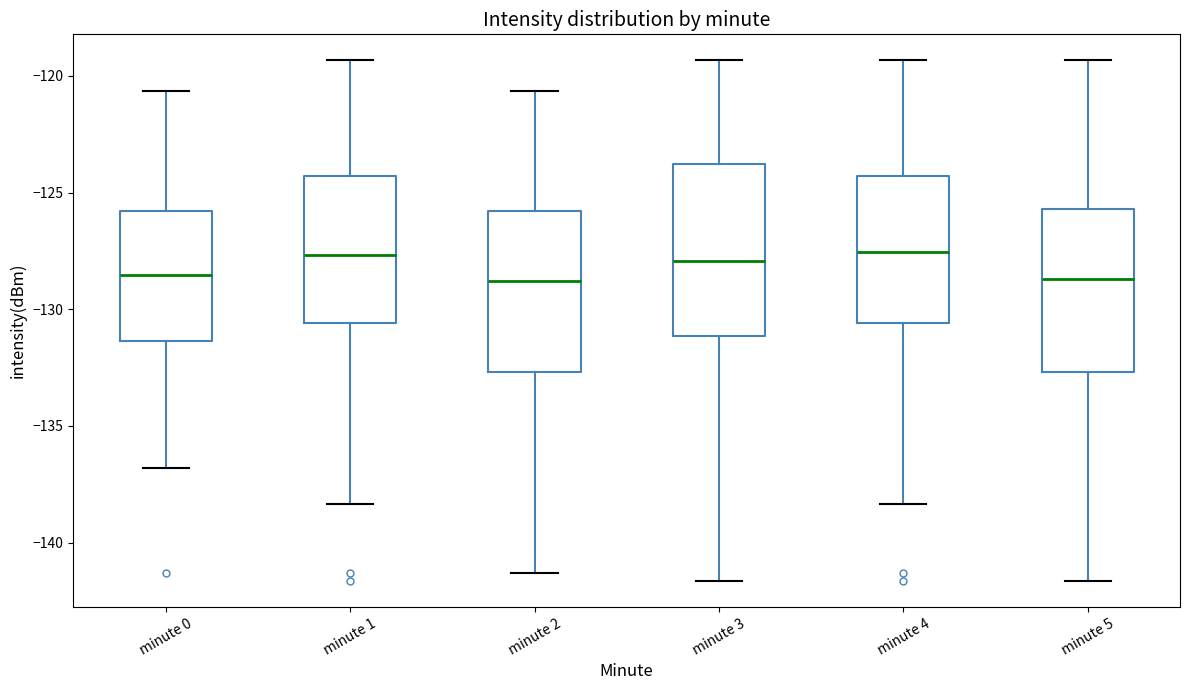

Reading left to right, transcribe this box plot: for each box, give where its median line is, the range the box spans, and where its two whiskers end, as read against the y-axis. The values are not printed on the chart, so give them approximately, as read against the axis.

minute 0: median -128.5, box -131.5 to -126.0, whiskers -137.0 to -120.5
minute 1: median -127.5, box -130.5 to -124.5, whiskers -138.5 to -119.5
minute 2: median -129.0, box -132.5 to -126.0, whiskers -141.5 to -120.5
minute 3: median -128.0, box -131.0 to -124.0, whiskers -141.5 to -119.5
minute 4: median -127.5, box -130.5 to -124.5, whiskers -138.5 to -119.5
minute 5: median -128.5, box -132.5 to -125.5, whiskers -141.5 to -119.5